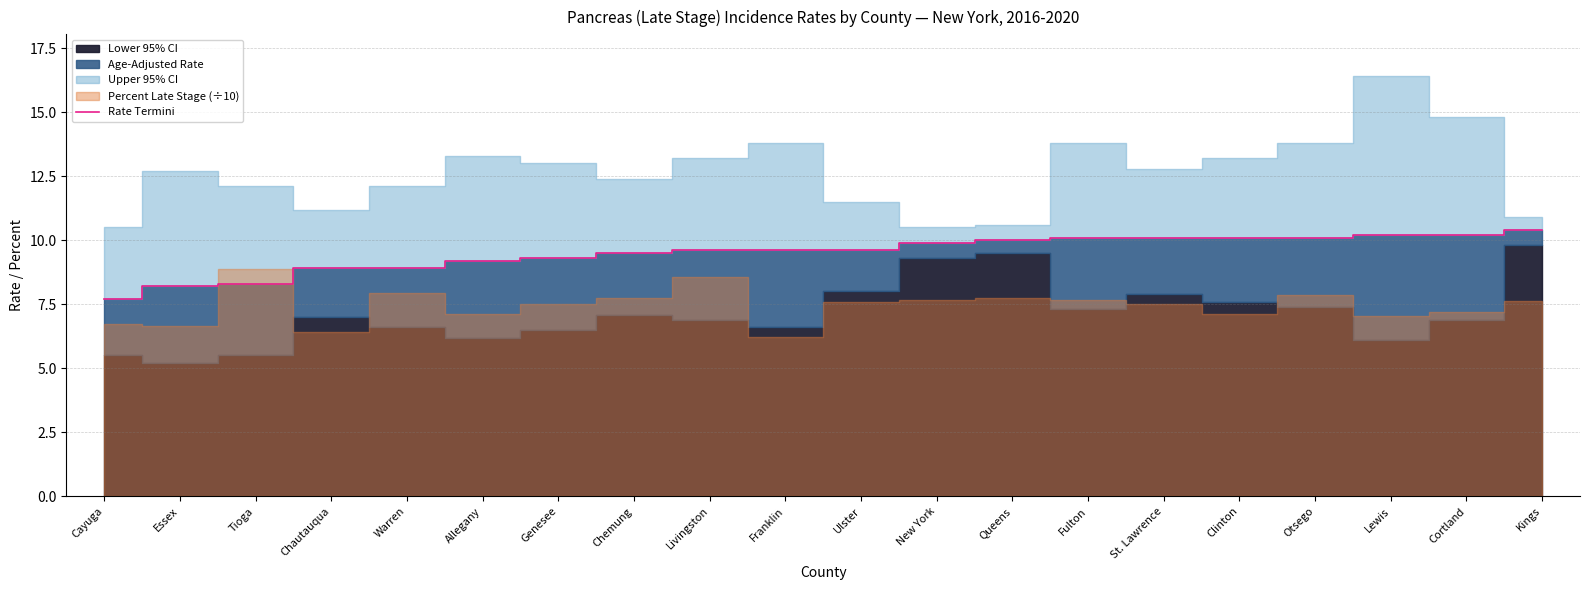

Does the chart display data point markers on the line(s)?

No